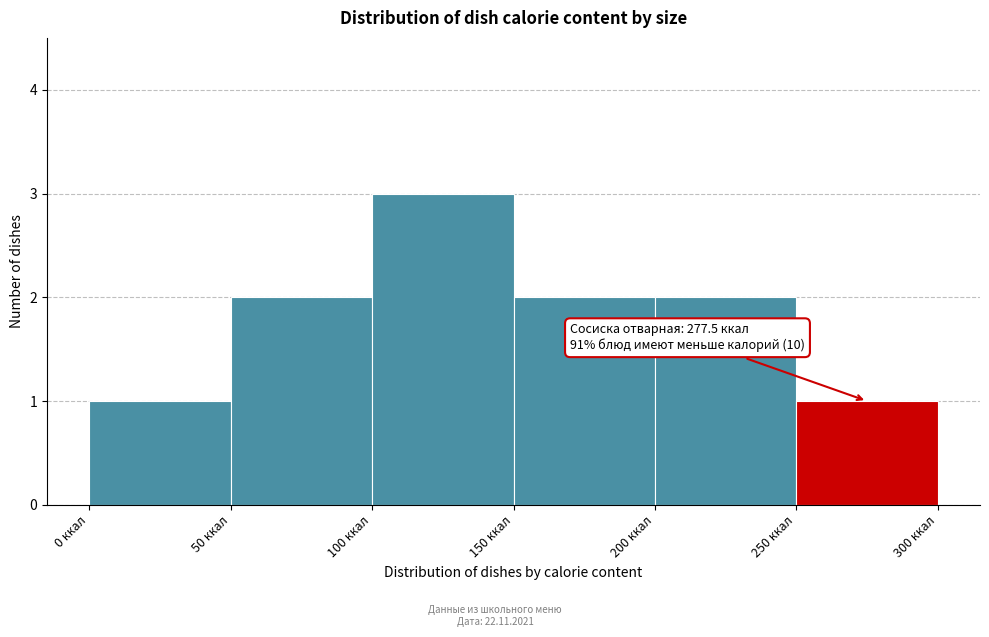

Which range on the x-axis has the tallest bar?

100 to 150